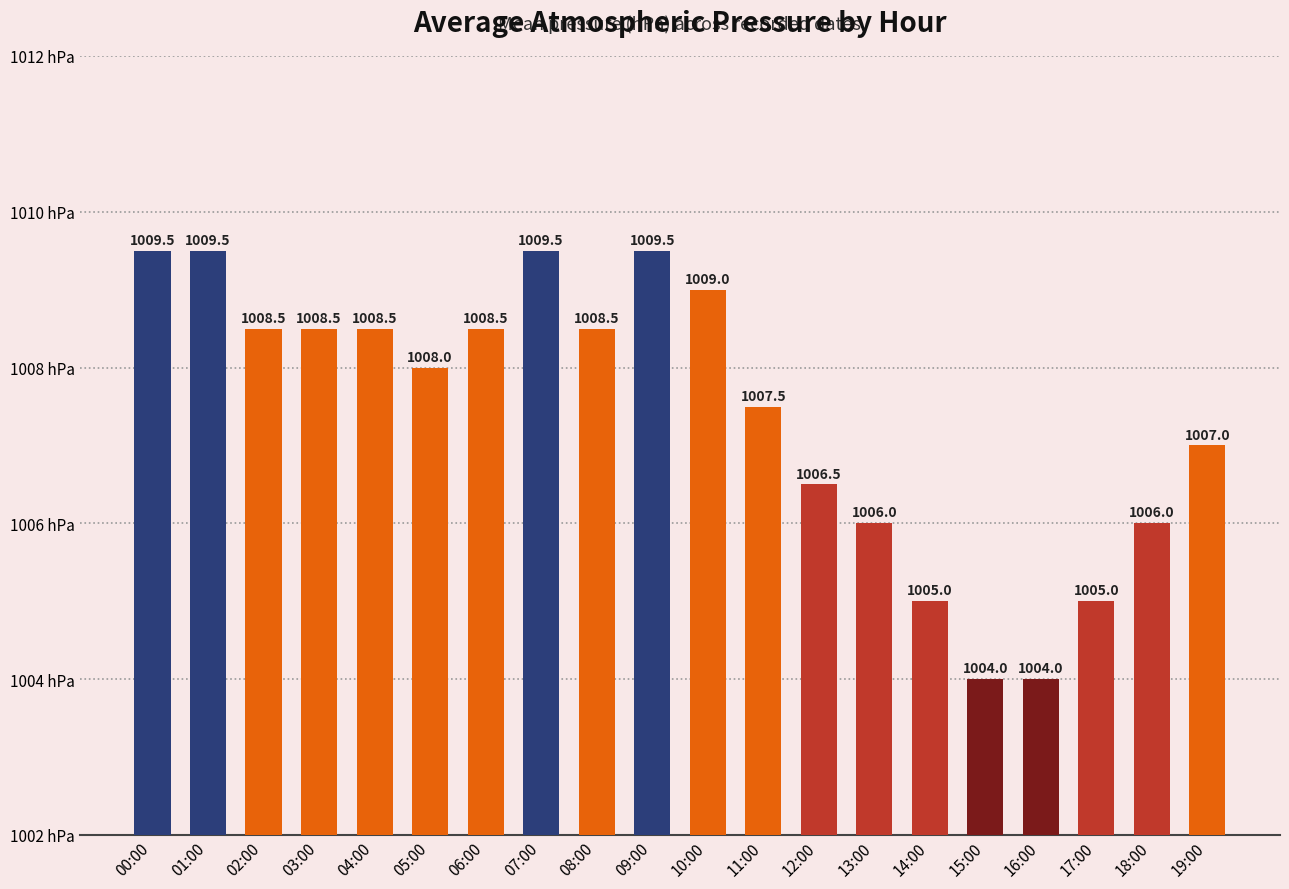

How many bars are there in total?

20